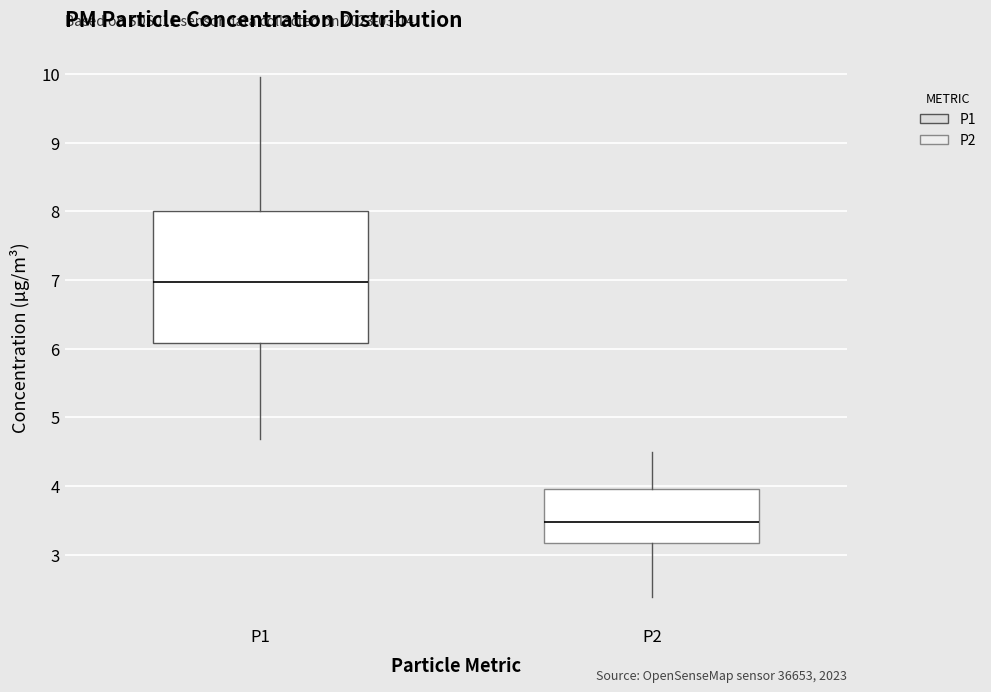

Which box has the lowest median line?

P2